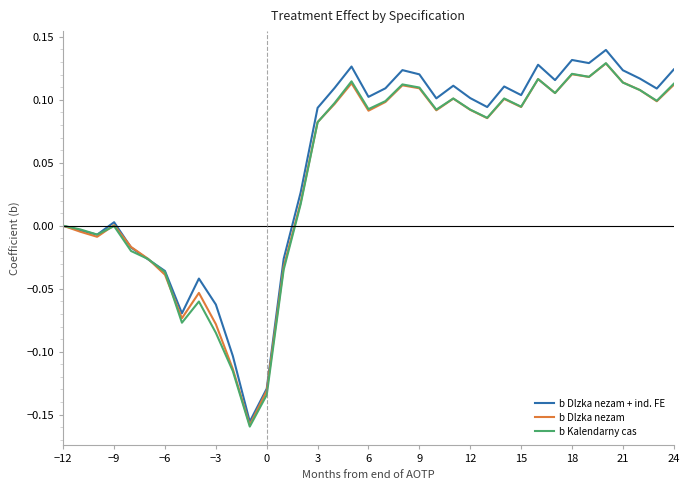

Which series has the widest spread of values?

b Dlzka nezam + ind. FE